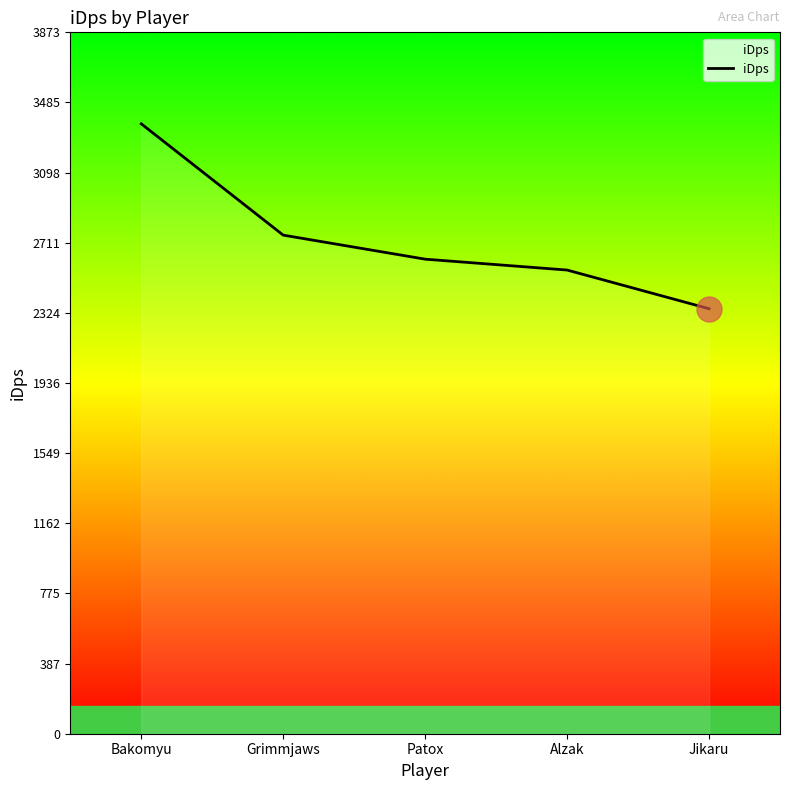

Is it true that the value at Jikaru is 2346.6?

True